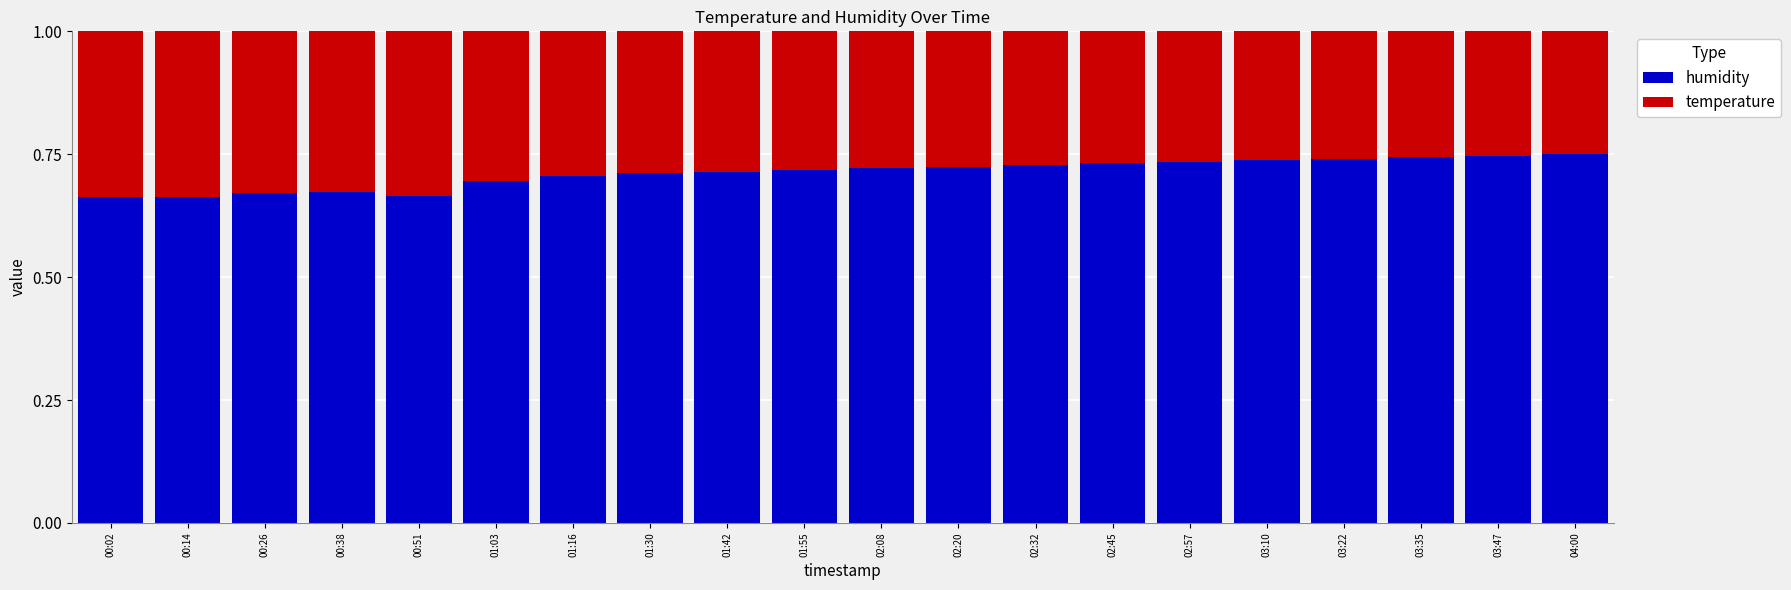

True or false: humidity has a value of 0.4 at 02:20.

False